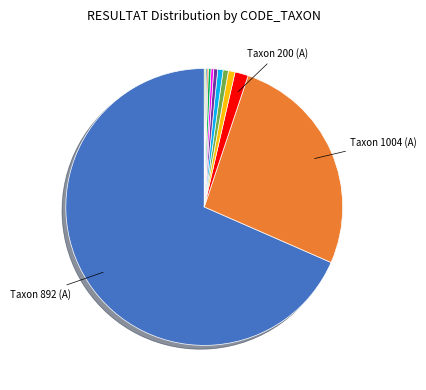

Is there any slice that represents more than half of the pie?

Yes